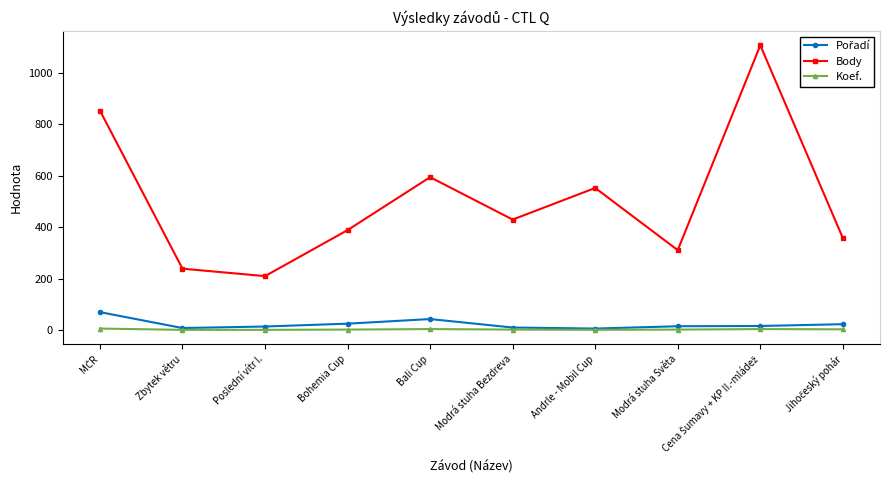

True or false: Body has a value of 389 at Bohemia Cup.

True